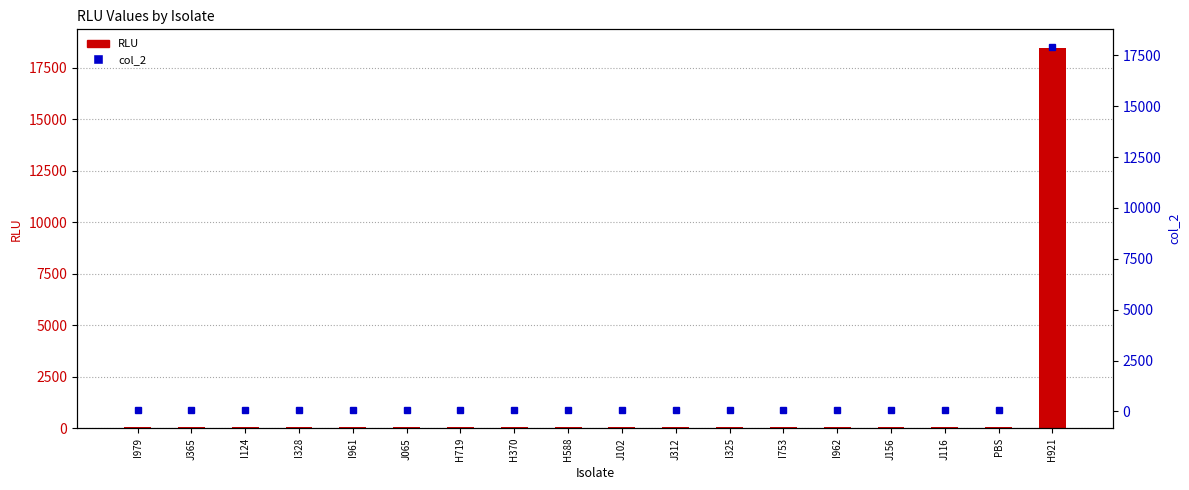

What is the maximum value for col_2?

17892